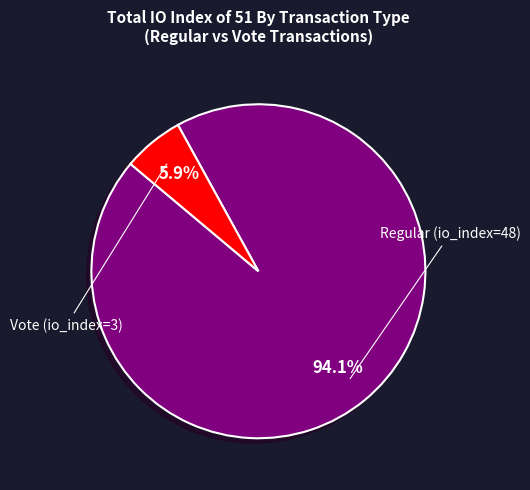

To the nearest percent, what percentage of the pie is Regular (io_index=48)?

94%